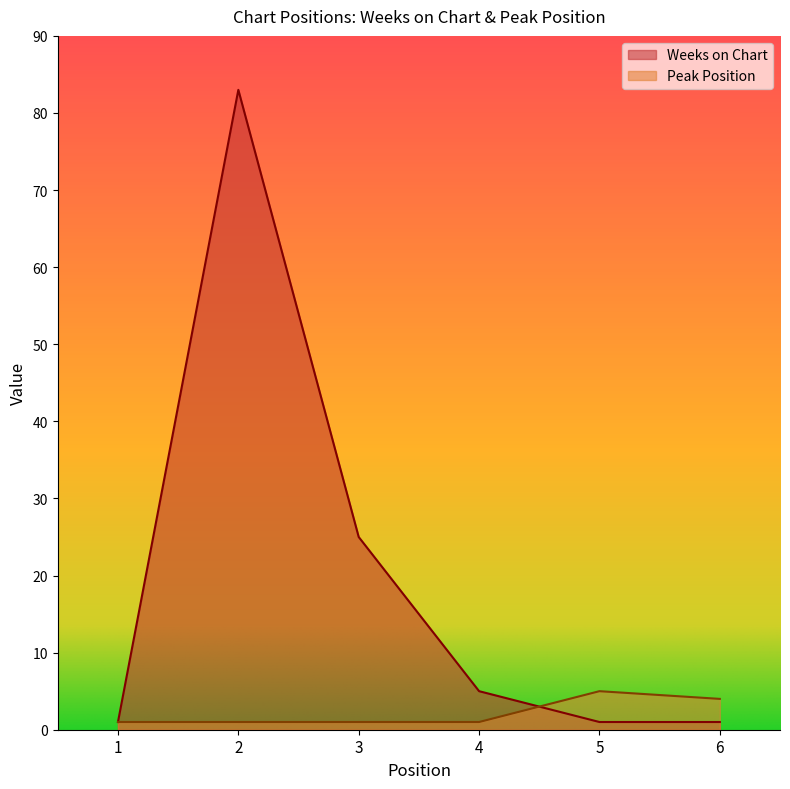

At which label does Peak Position reach its peak?

5